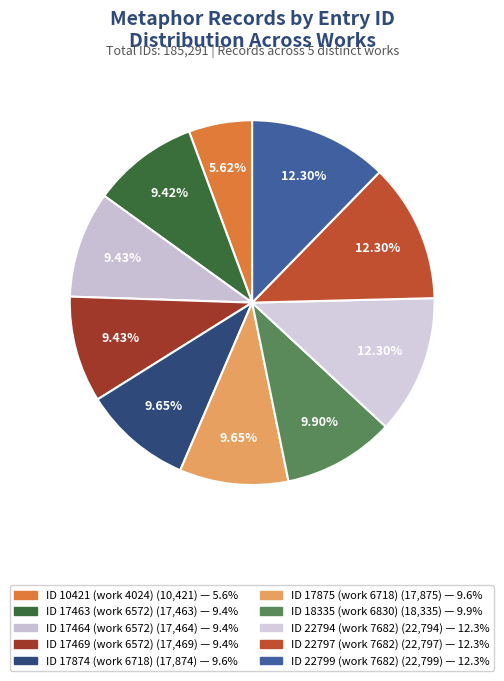

What percentage is the ID 22797 (work 7682) slice, to the nearest percent?

12%